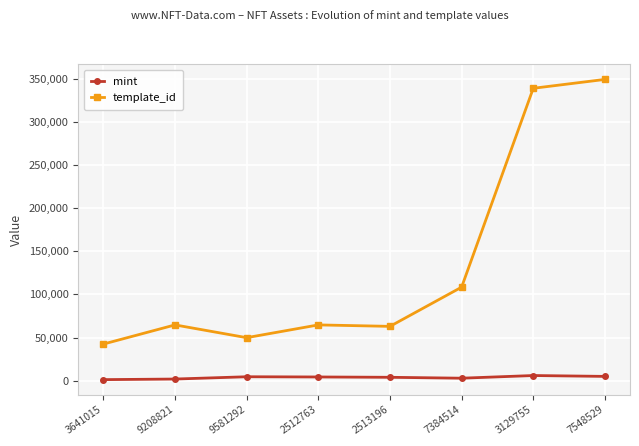

Rank the series by their maximum value, from lowest to highest.

mint, template_id